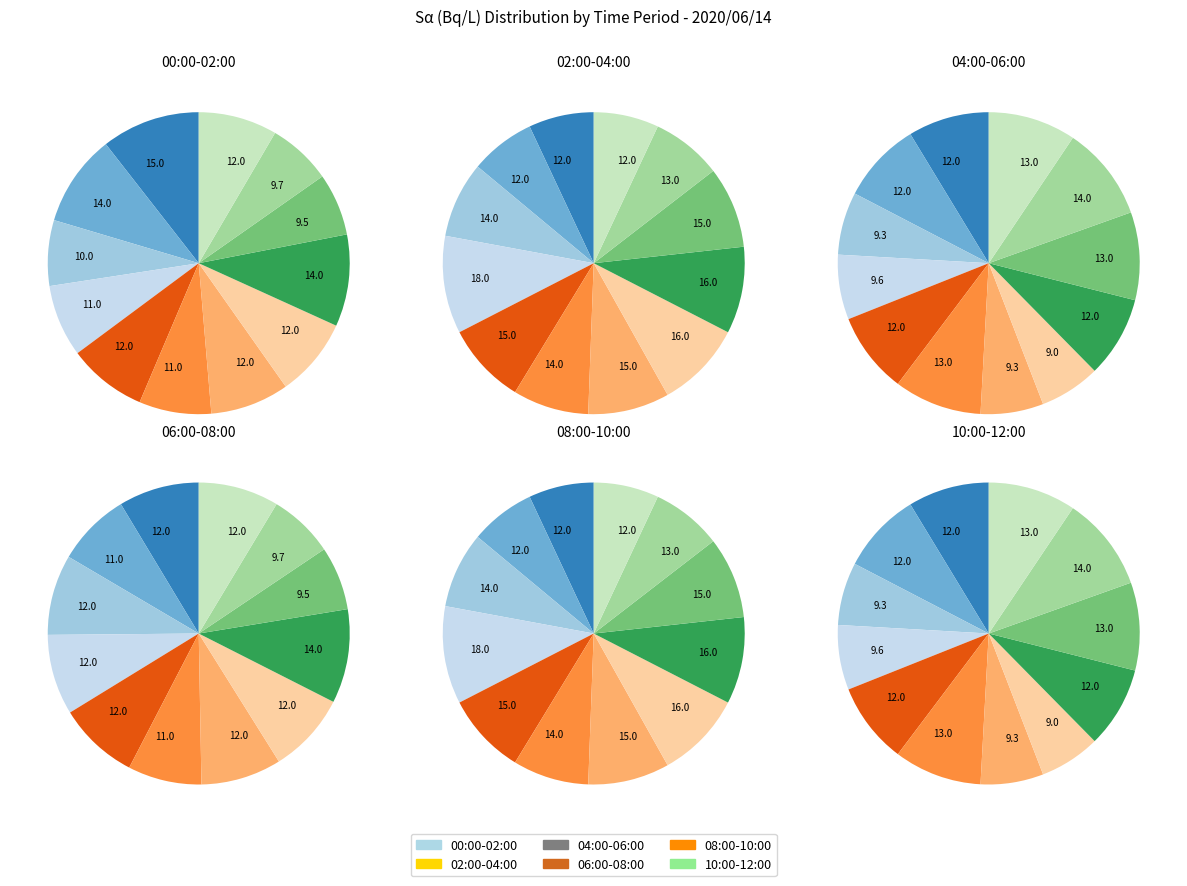

Is there any slice that represents more than half of the pie?

No